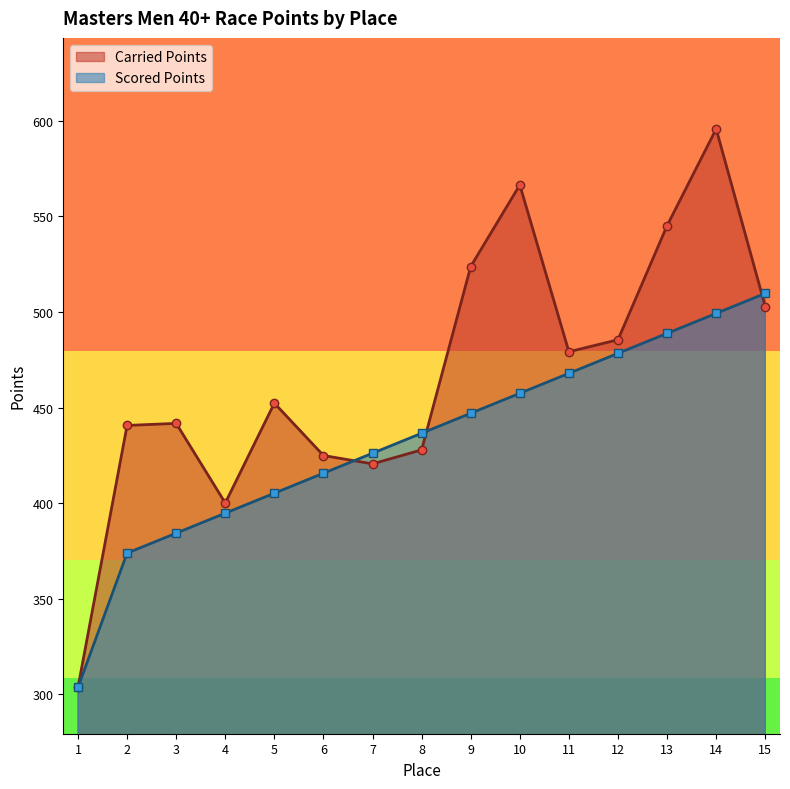

What is the total value across all series at 5?

857.4